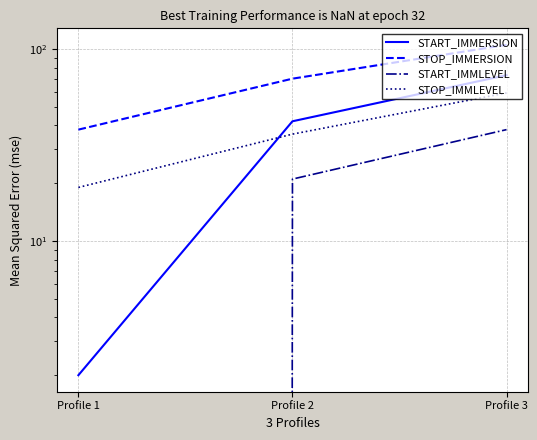

Reading left to right, extract all data points from this chart.

START_IMMERSION: Profile 1=2	Profile 2=42	Profile 3=73
STOP_IMMERSION: Profile 1=38	Profile 2=70	Profile 3=105
START_IMMLEVEL: Profile 1=0	Profile 2=21	Profile 3=38
STOP_IMMLEVEL: Profile 1=19	Profile 2=36	Profile 3=59